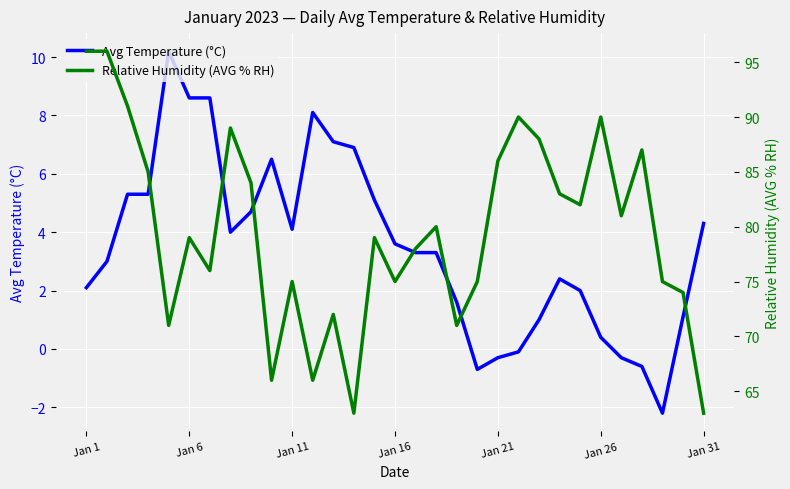

What are all the series names shown in the legend?

Avg Temperature (°C), Relative Humidity (AVG % RH)